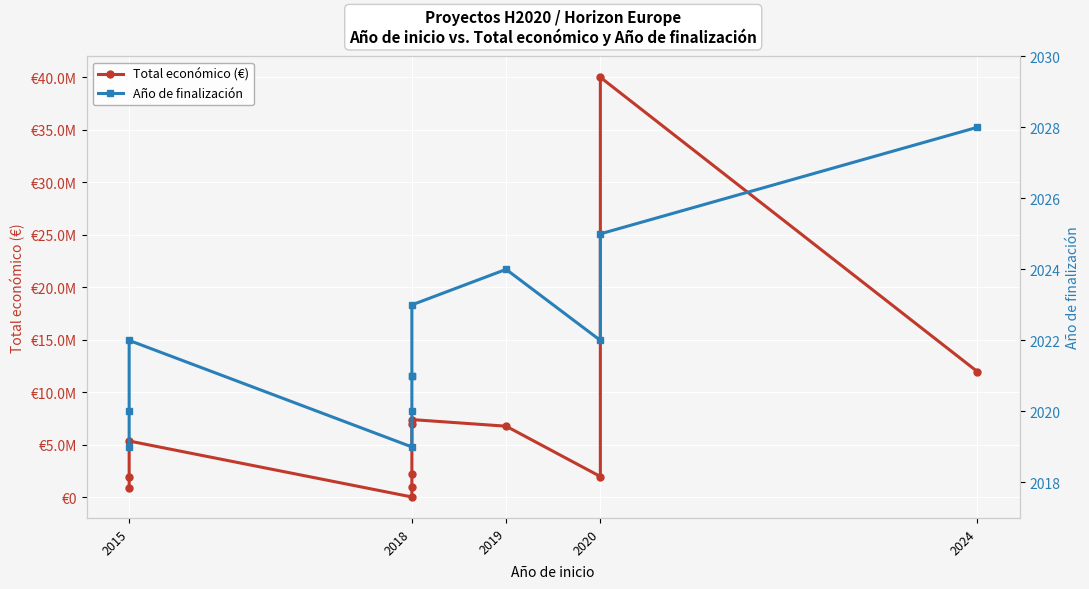

At how many categories does at least one series exceed 25307940?

1